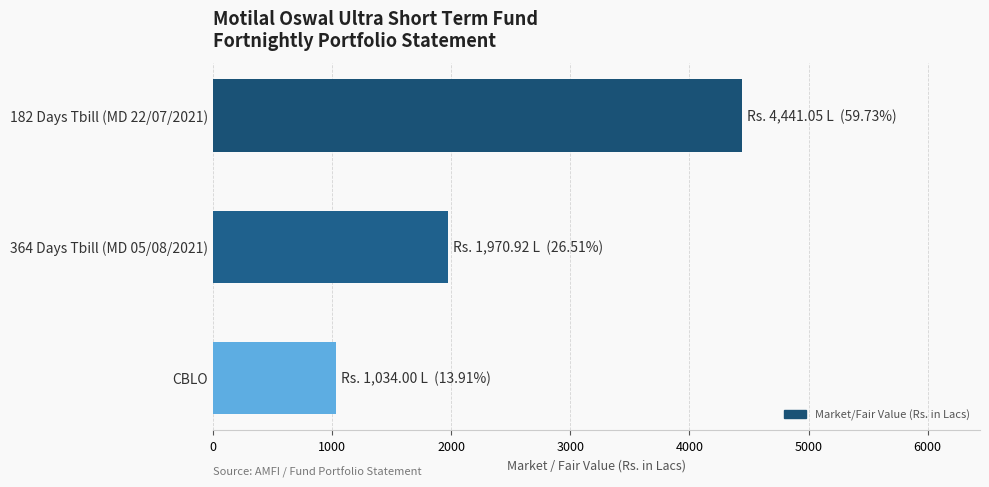

Count the number of data series in this chart.

1